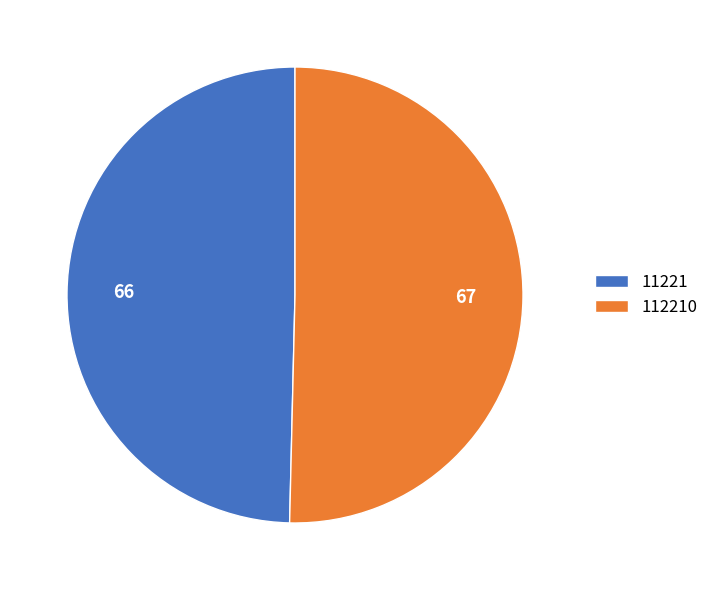

Does 11221 represent more than half of the total?

No